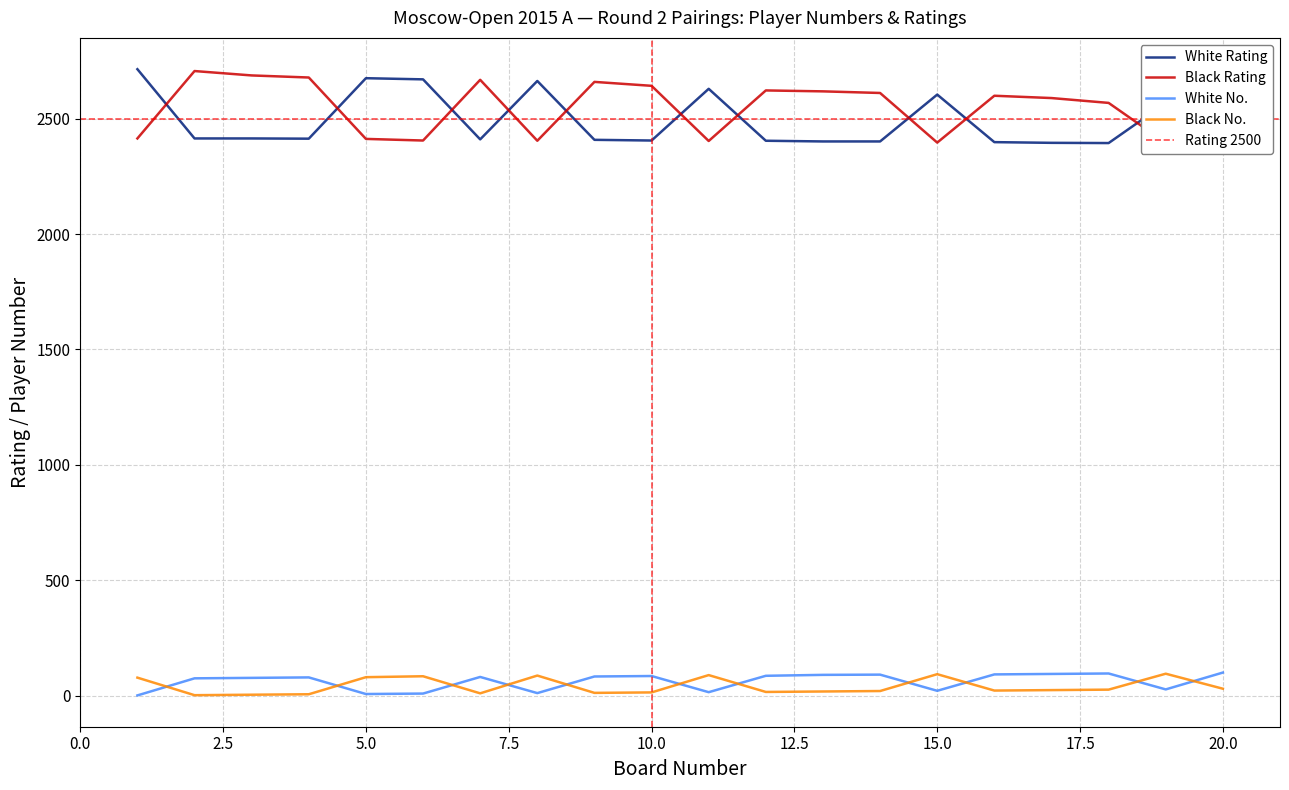

What are all the series names shown in the legend?

White Rating, Black Rating, White No., Black No.